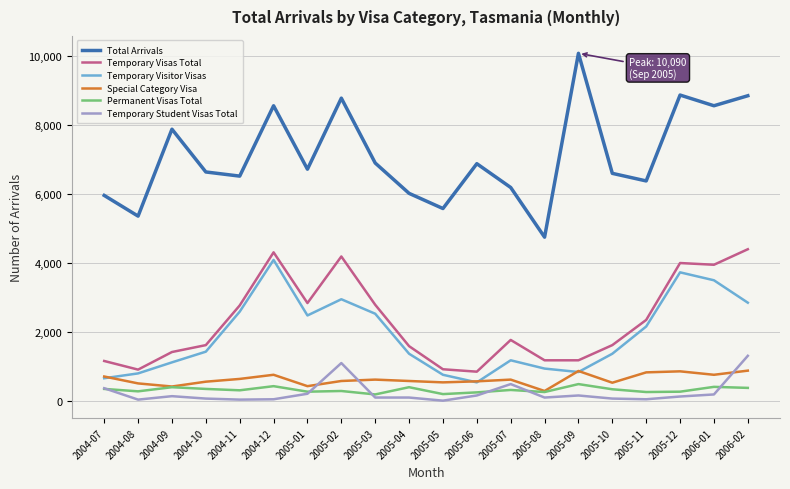

True or false: Permanent Visas Total and Temporary Visitor Visas cross at least once.

False